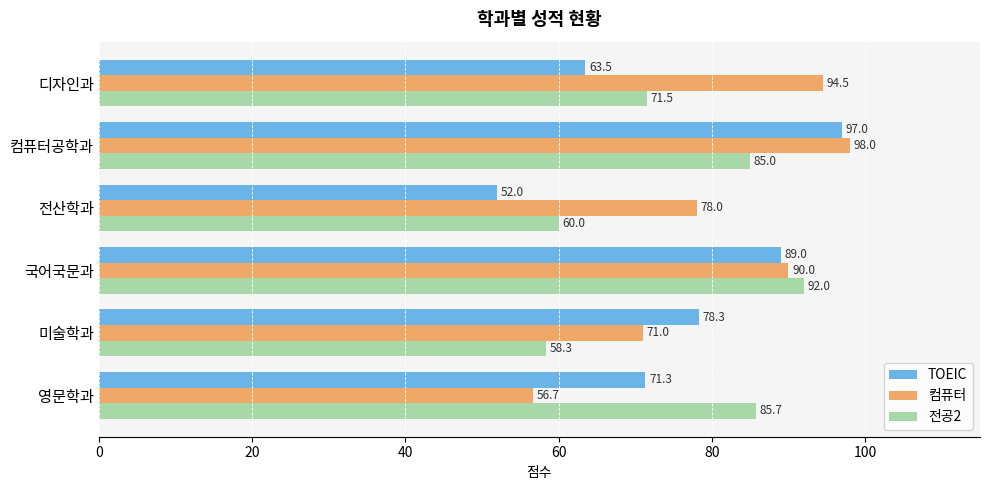

Read the 컴퓨터 value at 미술학과.

71.0